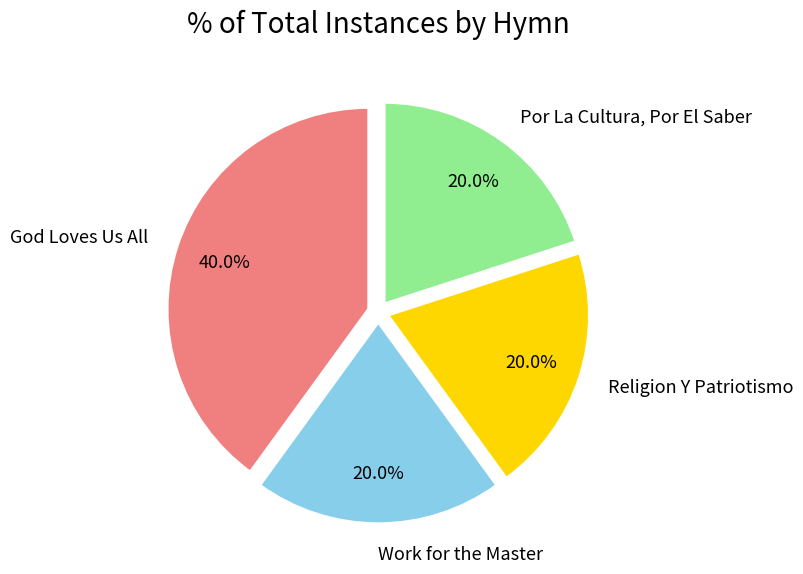

To the nearest percent, what portion does Work for the Master represent?

20%